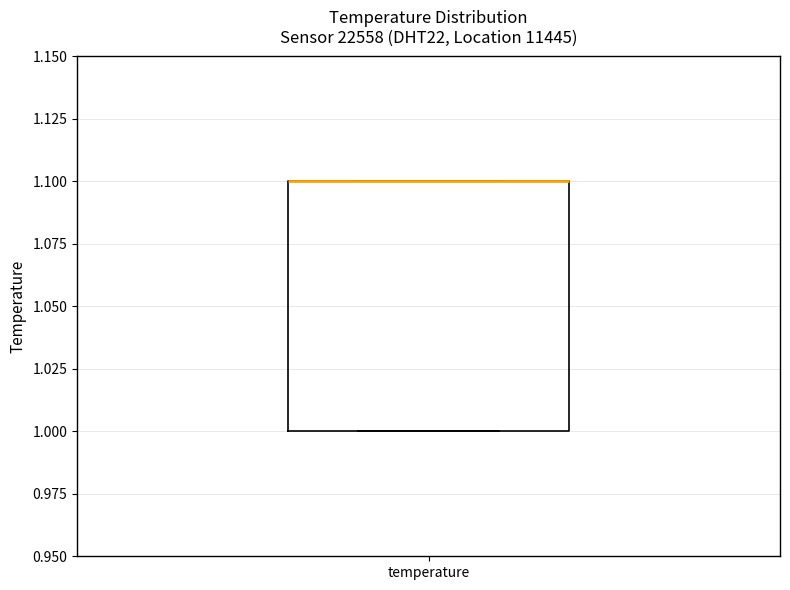

Transcribe this box plot: give where the median line is, the range the box spans, and where the two whiskers end, as read against the y-axis. The values are not printed on the chart, so give them approximately, as read against the axis.

median 1.1 (drawn on the box's upper edge), box 1.0 to 1.1, whiskers 1.0 to 1.1